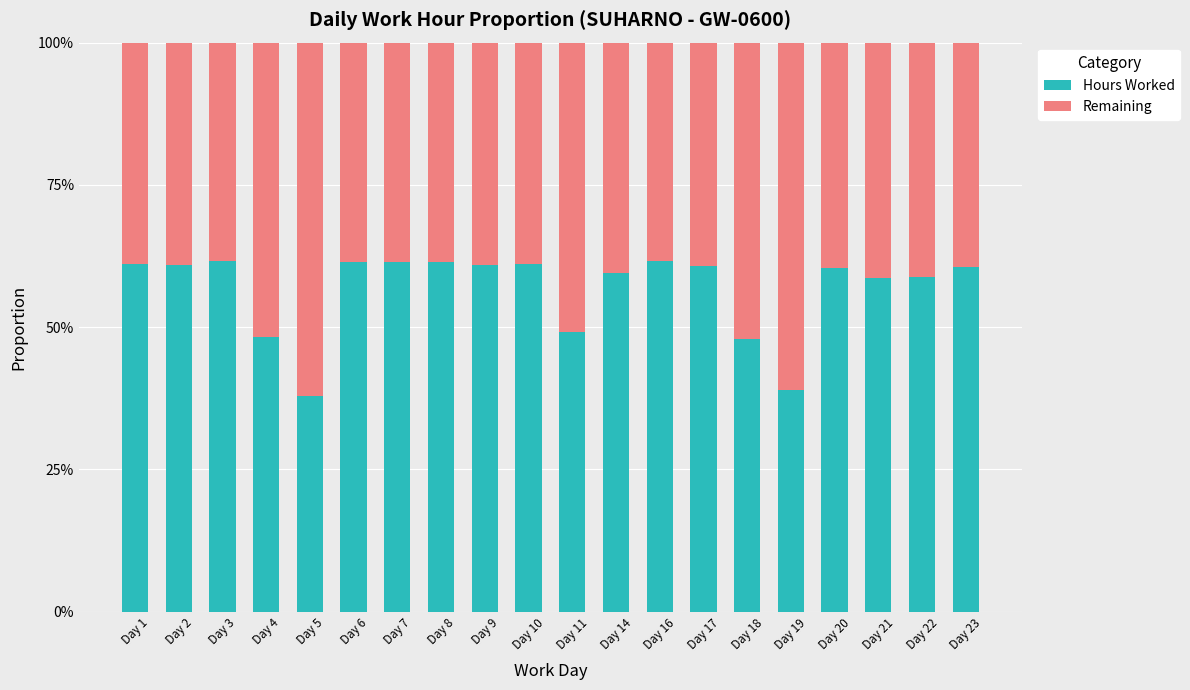

The Hours Worked series shows 18.5 at Day 21. True or false?

False